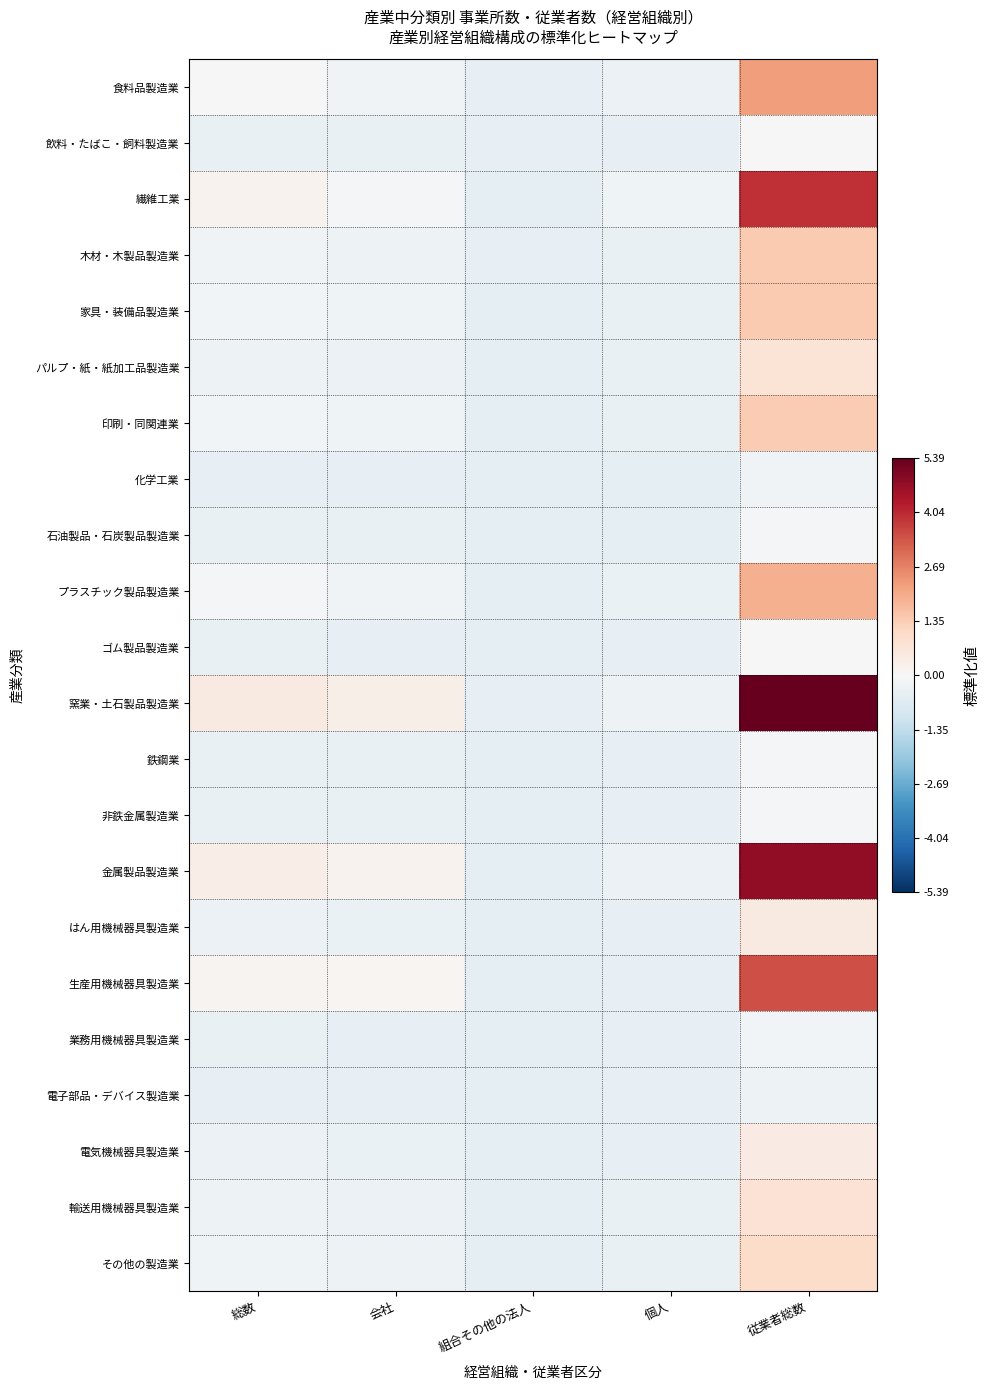

What is the minimum value shown in the chart?

-0.5